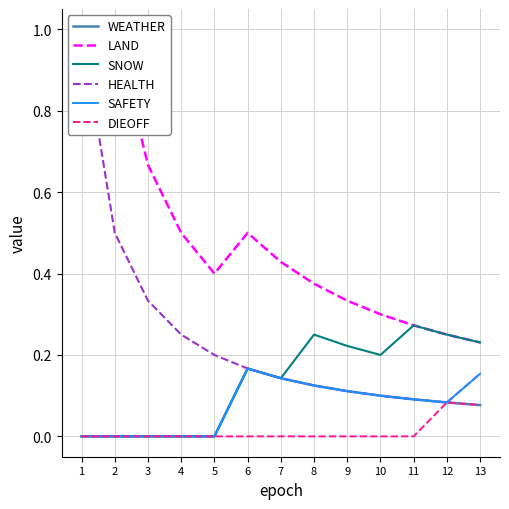

Which has a higher value, 13 or 9?

9